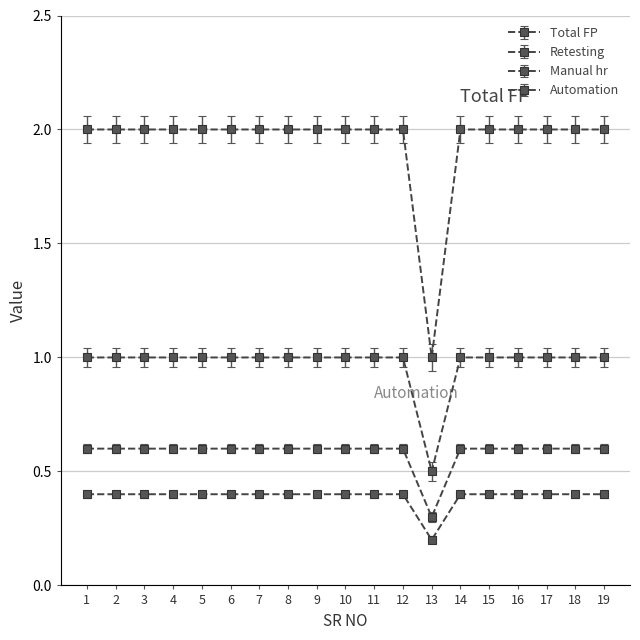

What is the value of the Automation point at the 1st from the left?

0.4